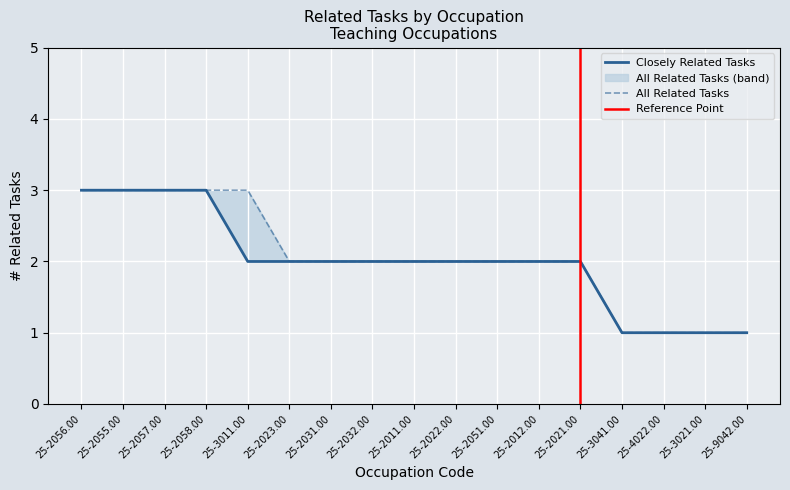

Reading left to right, transcribe all the data shown in this chart.

Closely Related Tasks: 3	3	3	3	2	2	2	2	2	2	2	2	2	1	1	1	1
All Related Tasks: 3	3	3	3	3	2	2	2	2	2	2	2	2	1	1	1	1